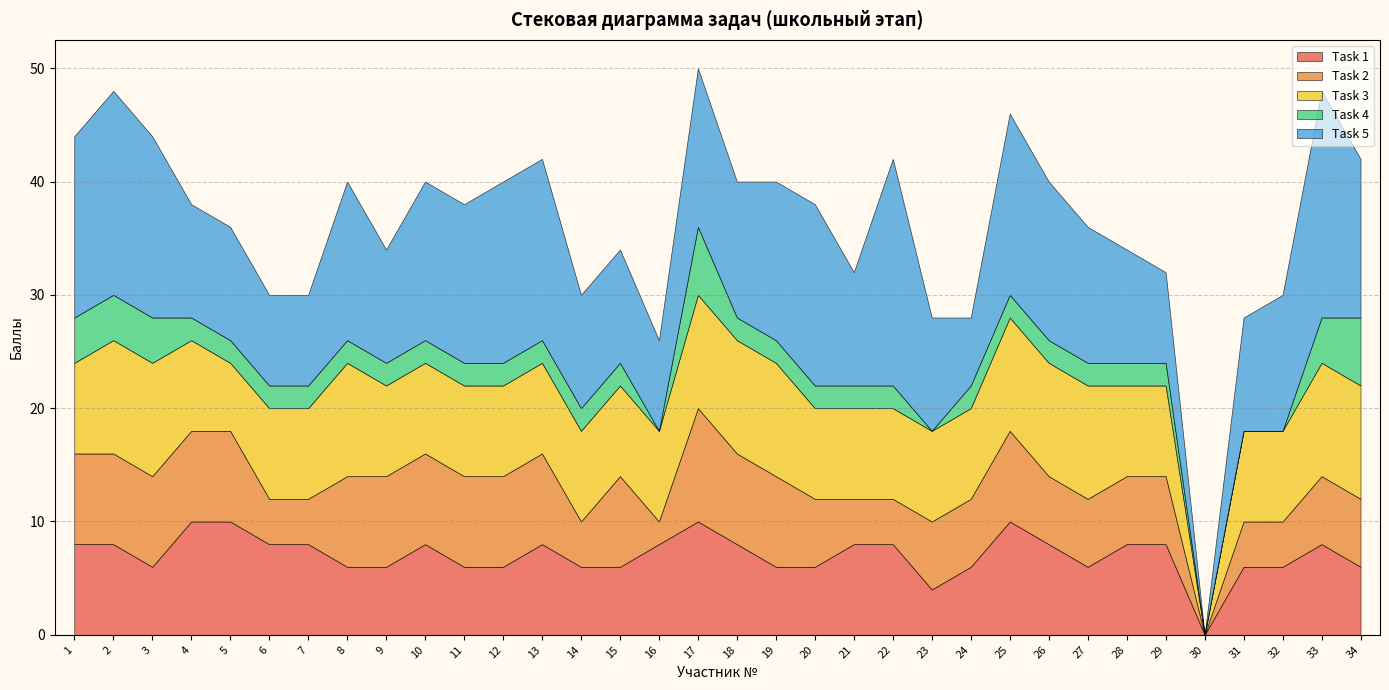

What is the difference between the Task 4 values at 30 and 34?

6